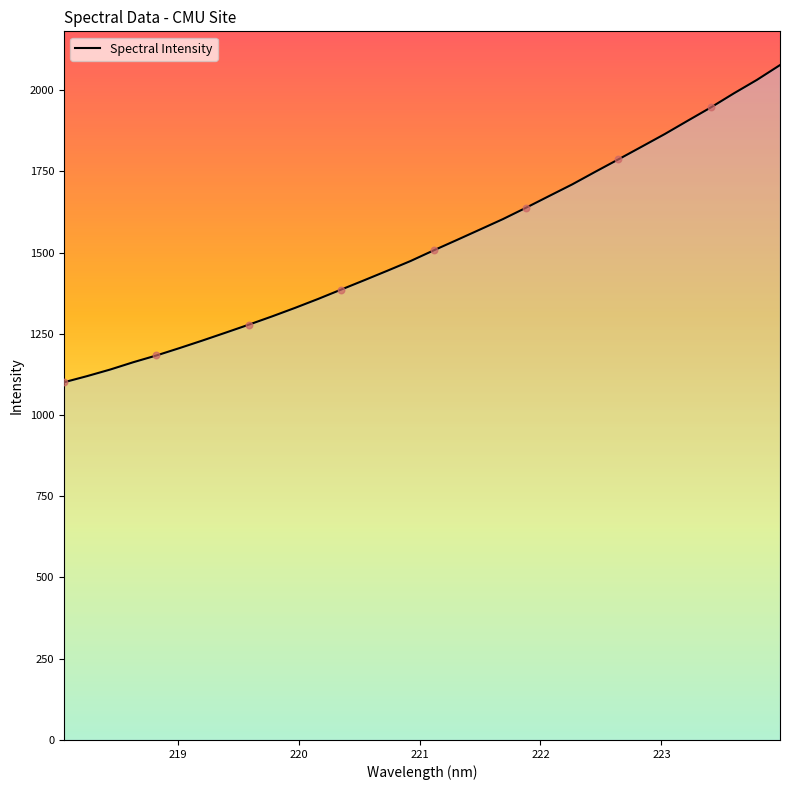

What is the smallest value displayed?

1100.7